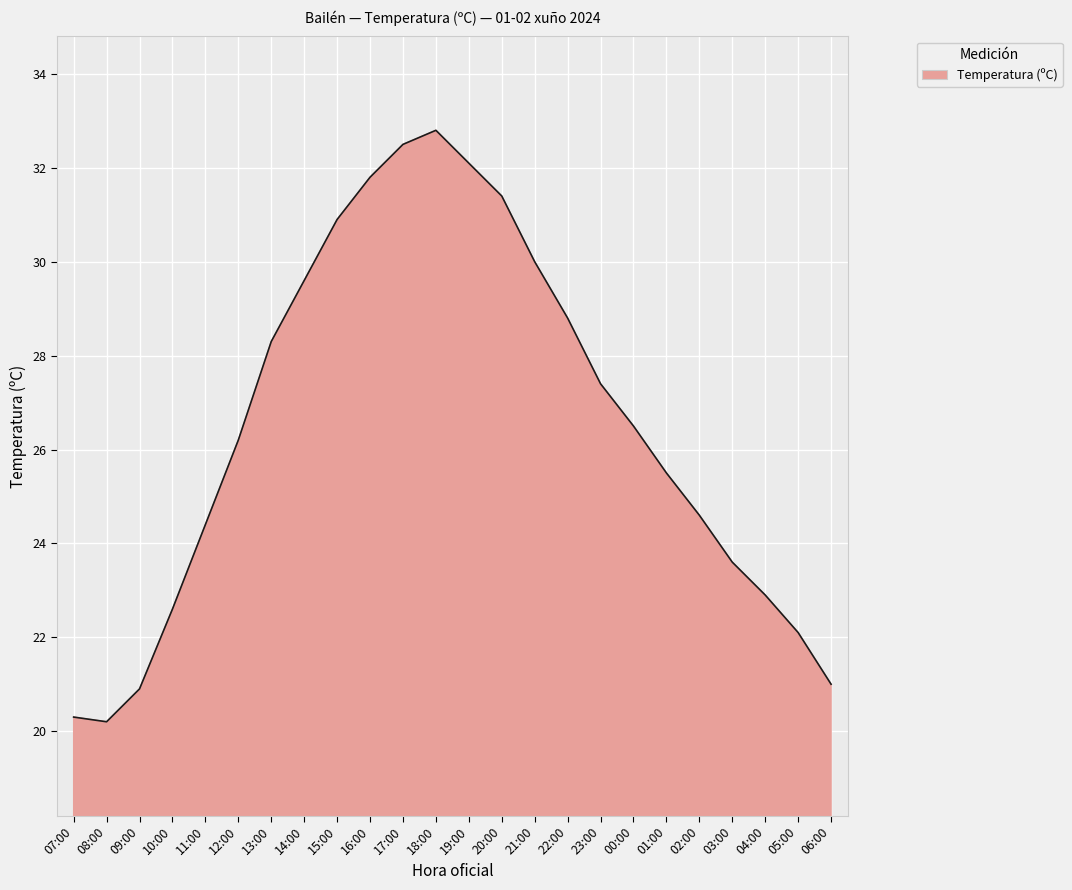

Is it true that the value at 00:00 is 26.5?

True